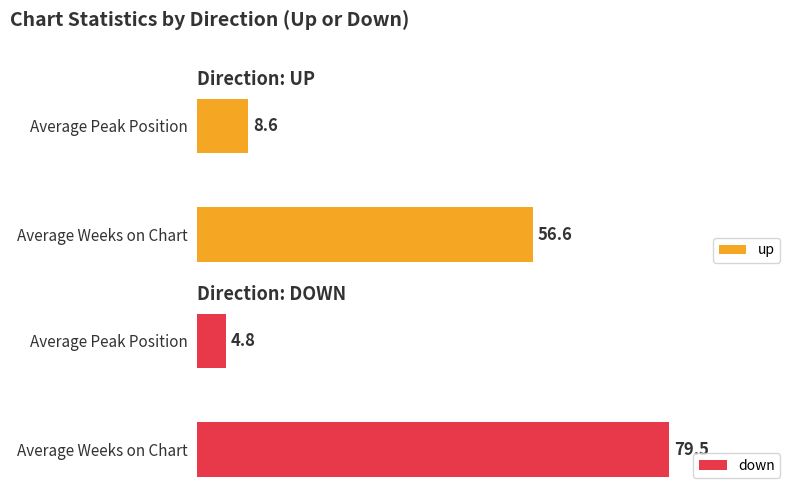

At which label does down reach its peak?

Average Weeks on Chart